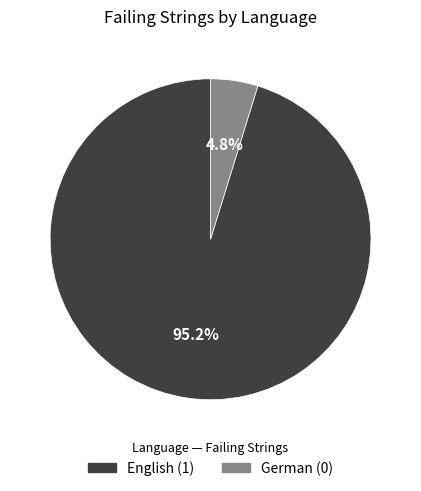

How many slices are in this pie chart?

2